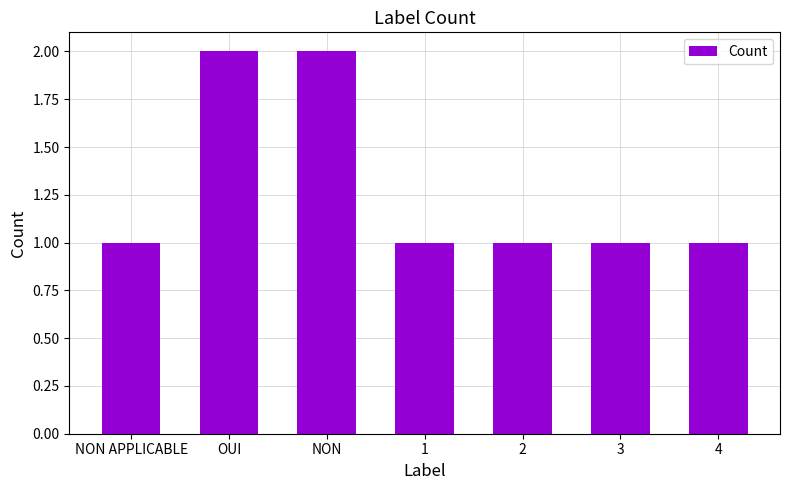

What is the sum of the values at 3 and NON?

3